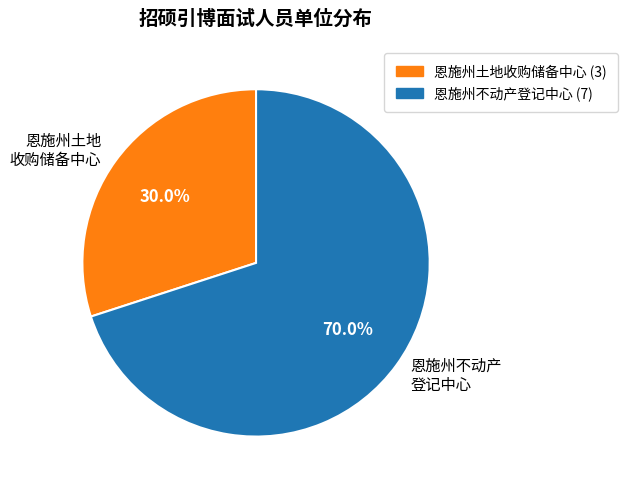

True or false: 恩施州不动产登记中心 accounts for 70% of the total.

True